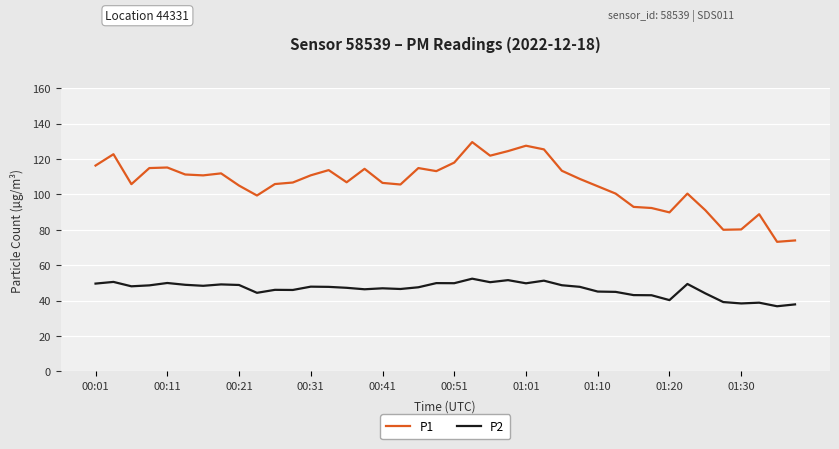

Rank the series by their maximum value, from highest to lowest.

P1, P2